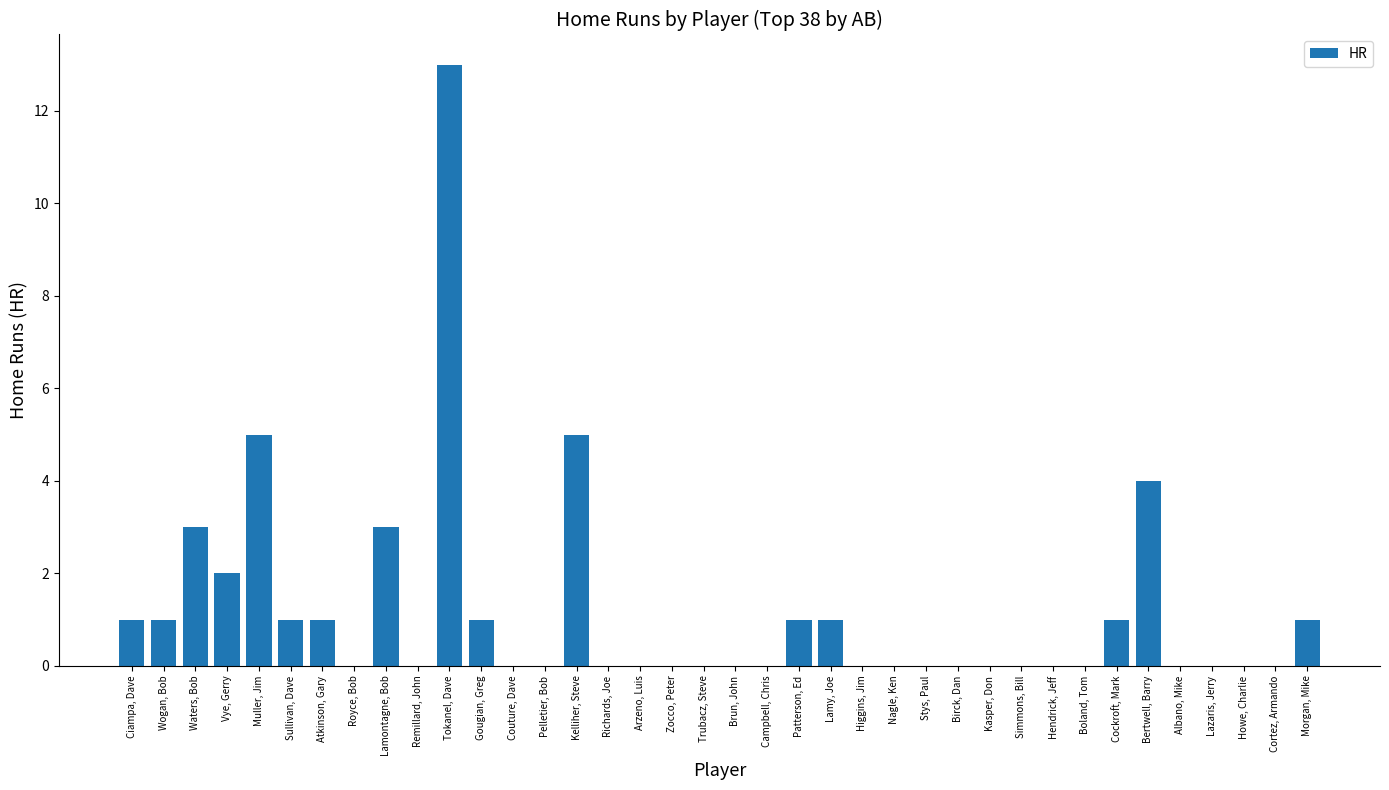

What is the sum of all values?

44